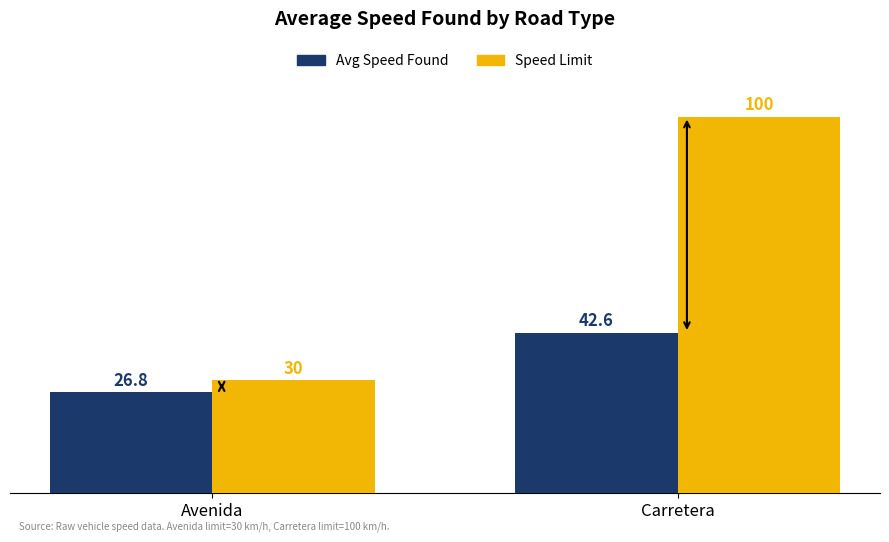

At which label does Avg Speed Found reach its peak?

Carretera